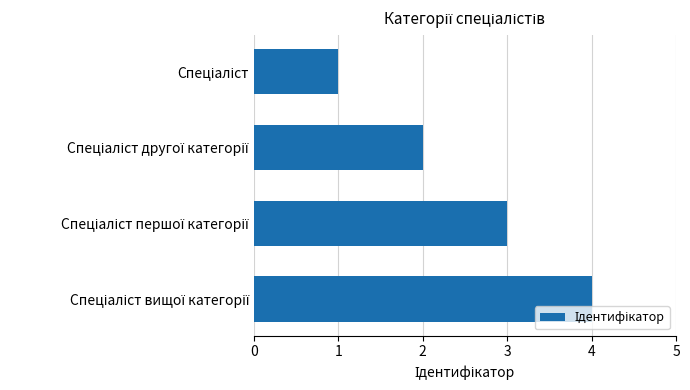

How many bars are there in total?

4